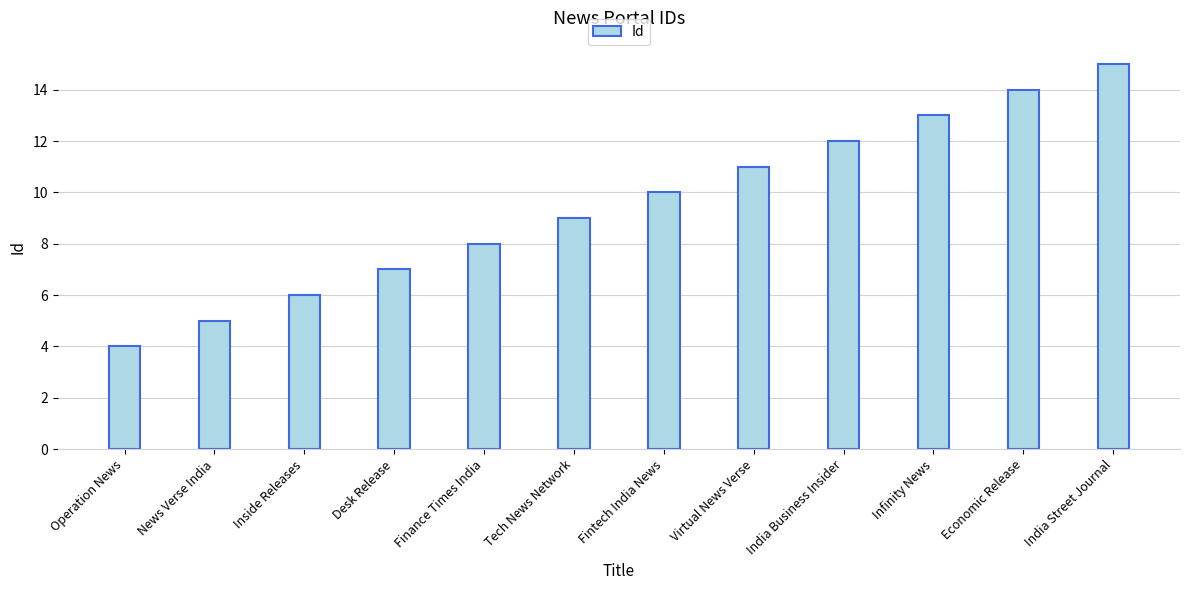

At which label is the value closest to 9?

Tech News Network